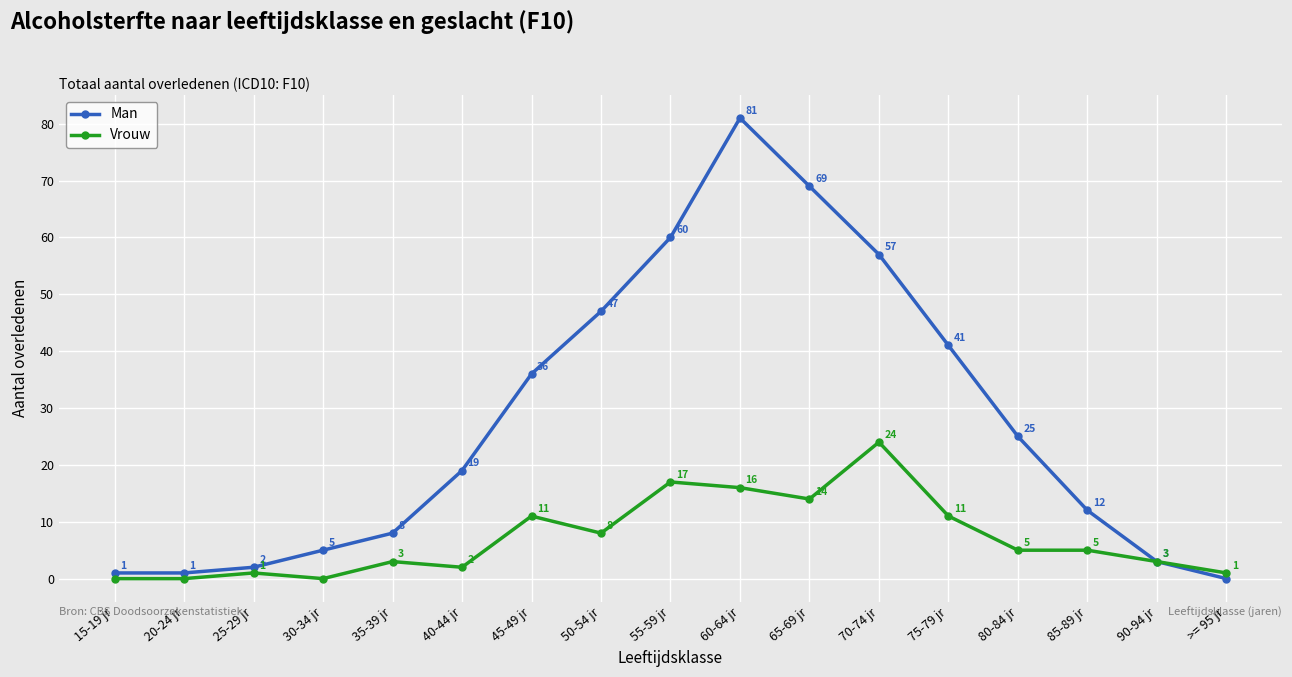

At which category does Man reach its first local peak?

60-64 jr